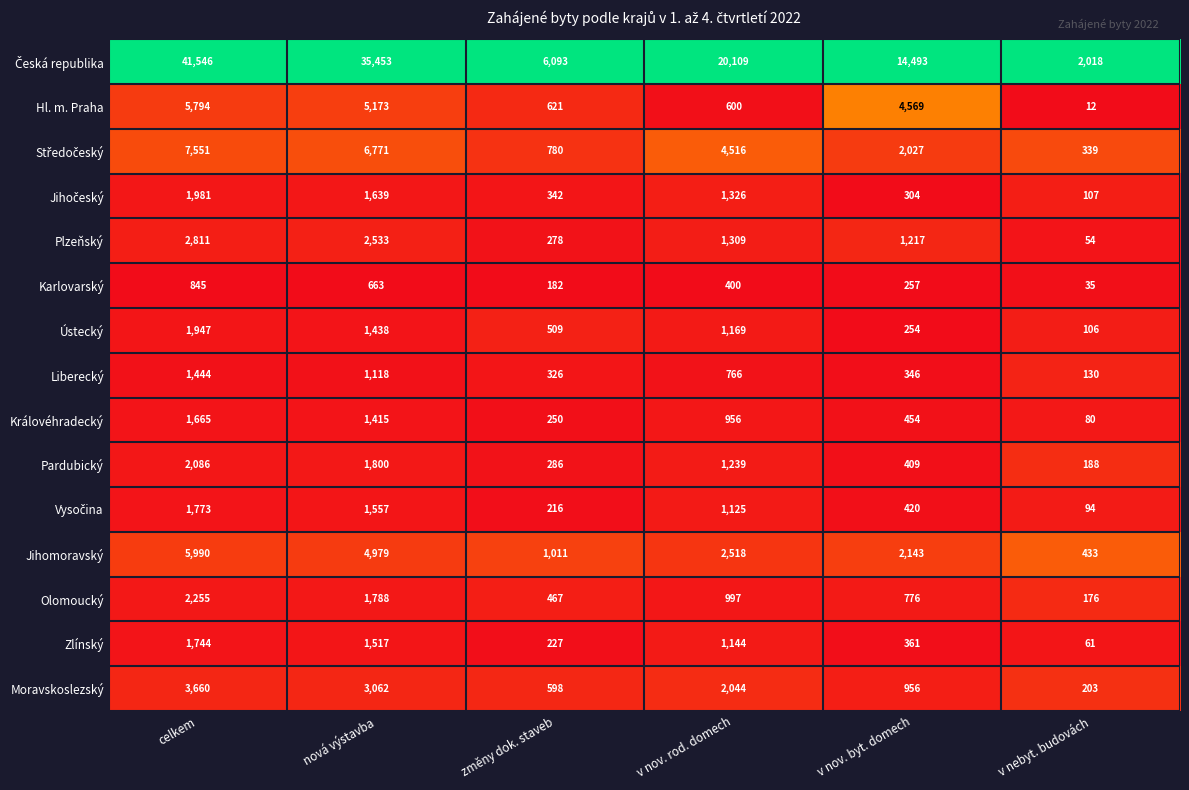

At which label does Liberecký reach its minimum?

v nebyt. budovách